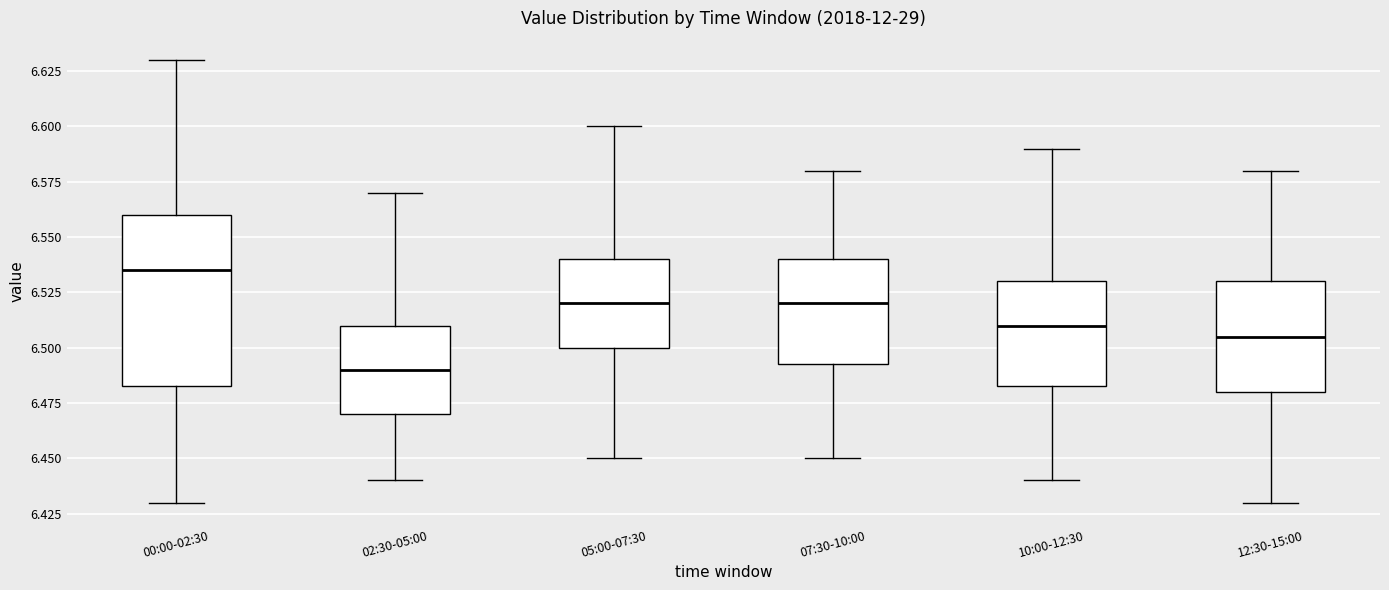

Reading left to right, transcribe this box plot: for each box, give where its median line is, the range the box spans, and where its two whiskers end, as read against the y-axis. The values are not printed on the chart, so give them approximately, as read against the axis.

00:00-02:30: median 6.535, box 6.485 to 6.560, whiskers 6.430 to 6.630
02:30-05:00: median 6.490, box 6.470 to 6.510, whiskers 6.440 to 6.570
05:00-07:30: median 6.520, box 6.500 to 6.540, whiskers 6.450 to 6.600
07:30-10:00: median 6.520, box 6.495 to 6.540, whiskers 6.450 to 6.580
10:00-12:30: median 6.510, box 6.485 to 6.530, whiskers 6.440 to 6.590
12:30-15:00: median 6.505, box 6.480 to 6.530, whiskers 6.430 to 6.580